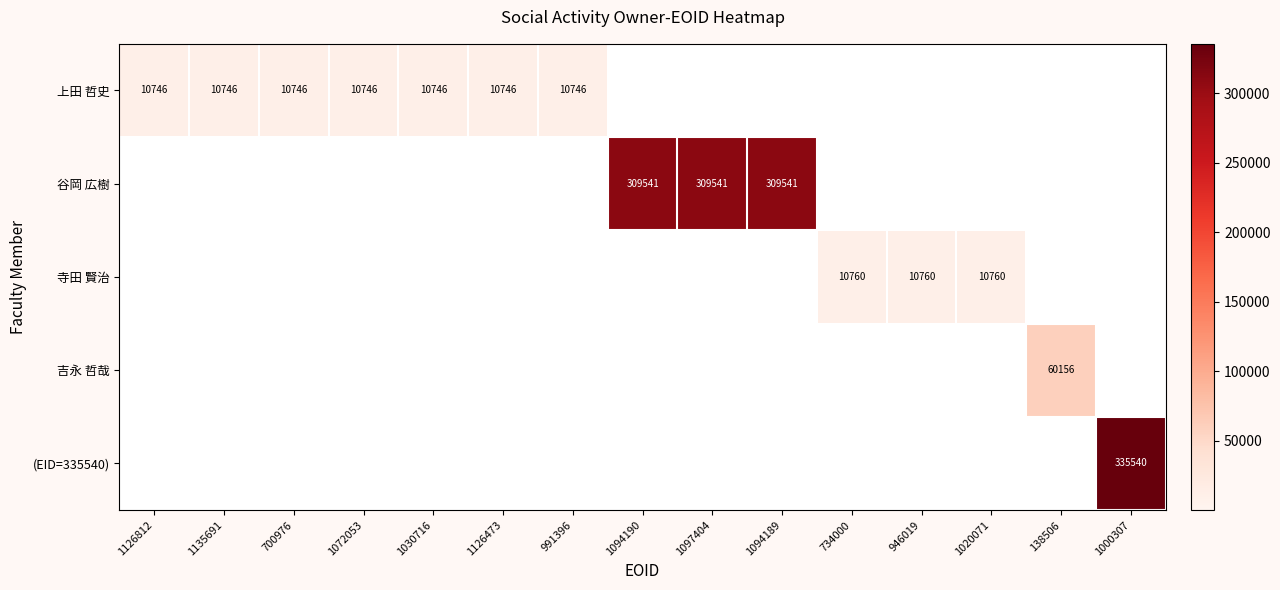

The 上田 哲史 series shows 5239 at 1126473. True or false?

False